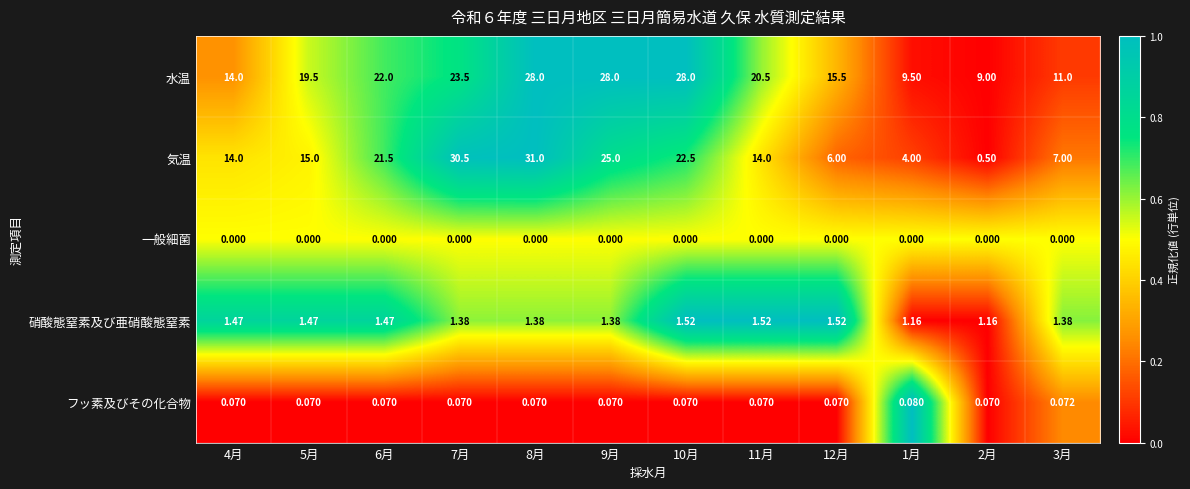

Is the value of 水温 at 10月 greater than the value of 硝酸態窒素及び亜硝酸態窒素 at 11月?

Yes